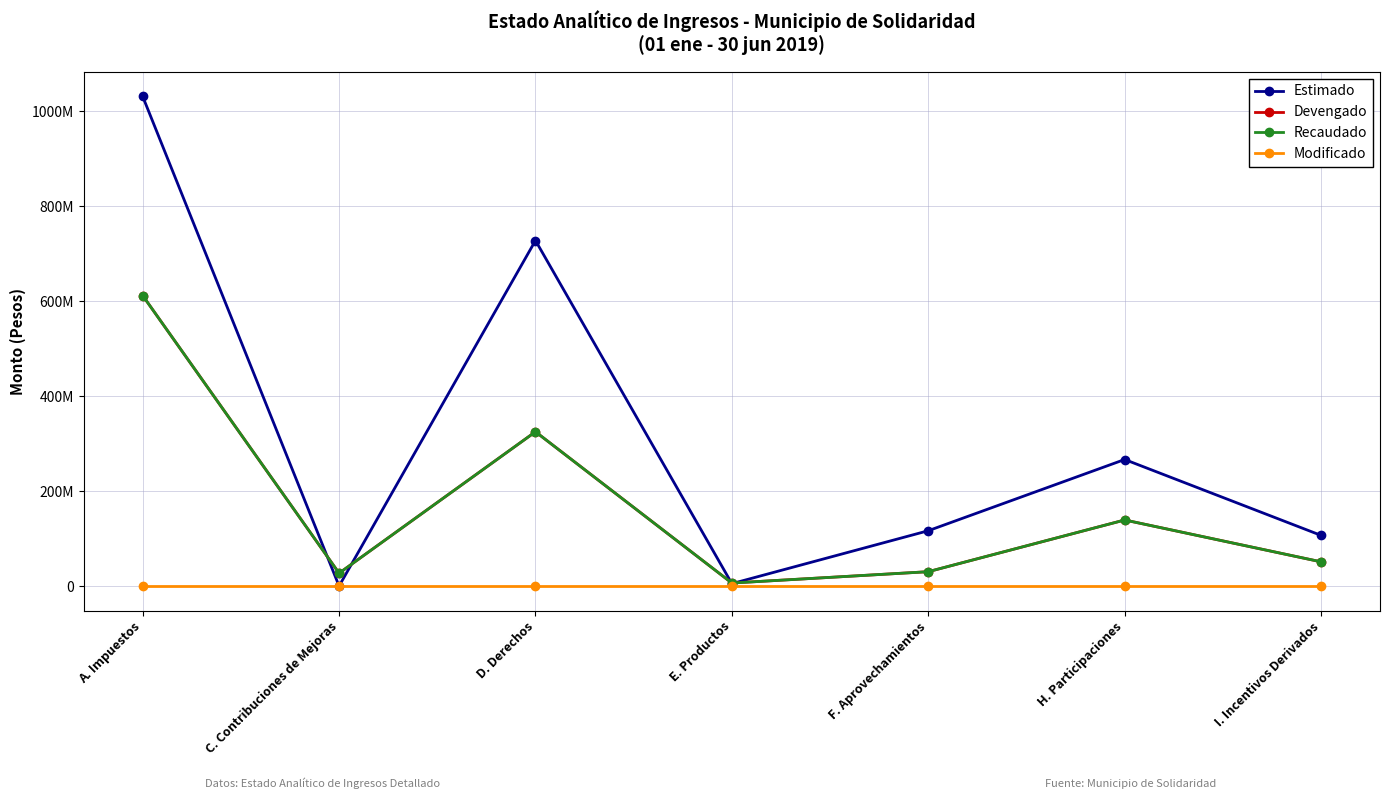

The Recaudado series shows 10526154.3 at E. Productos. True or false?

False